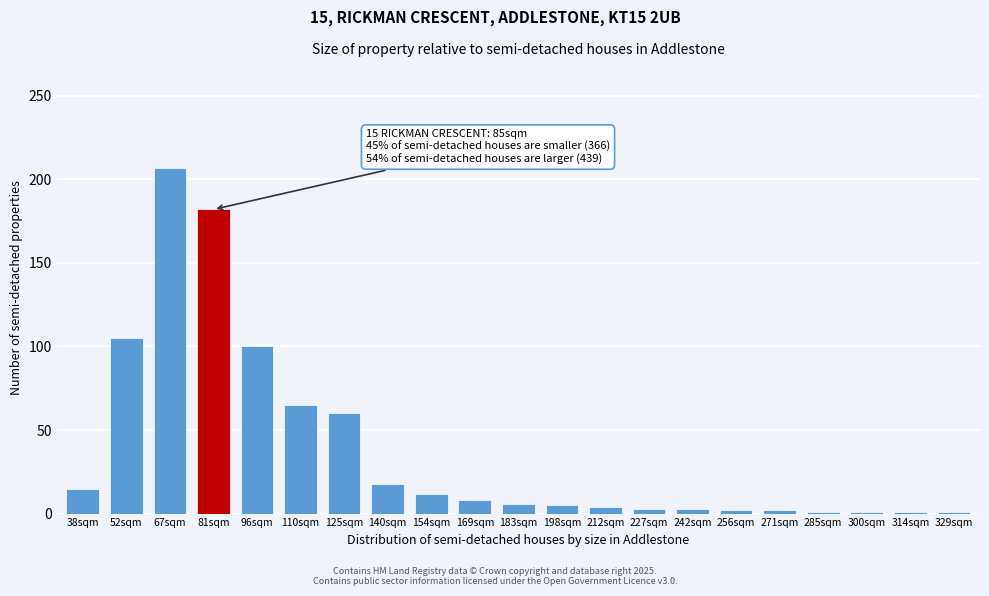

What is the greatest value displayed?

207